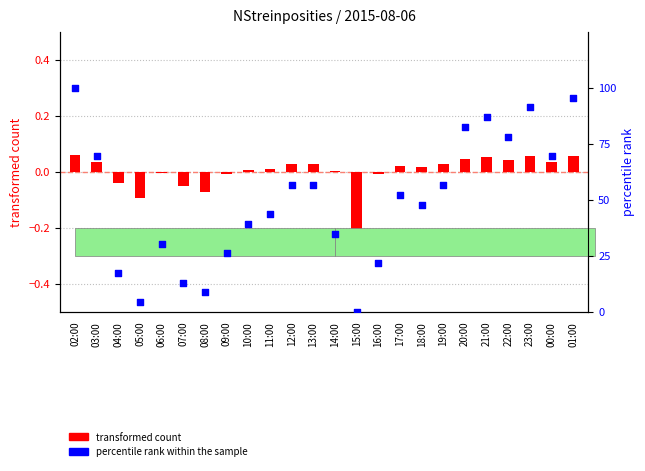

Is the value of percentile rank within the sample at 15:00 greater than the value of transformed count at 13:00?

No